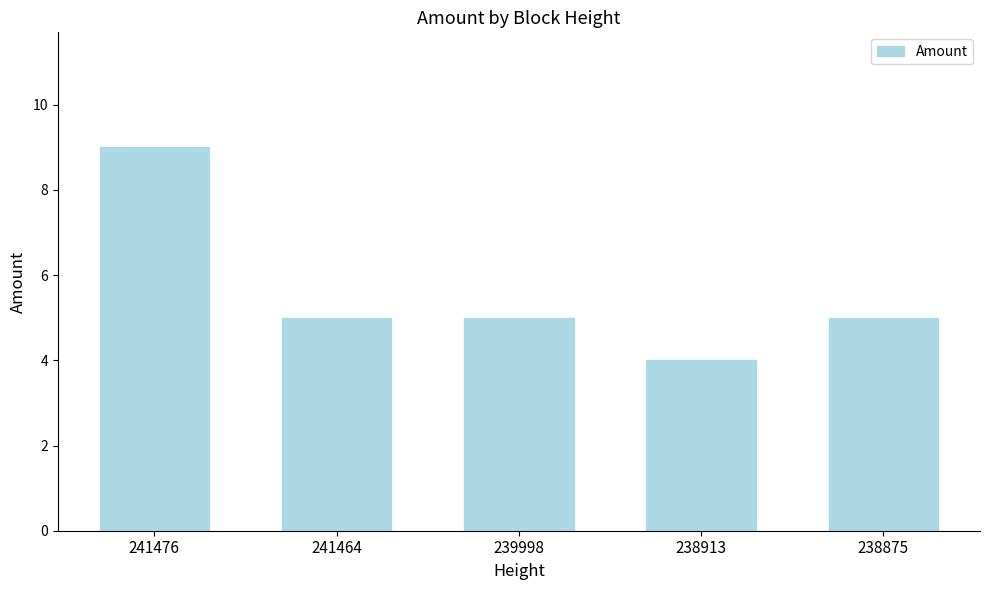

Between 238913 and 239998, which is larger?

239998